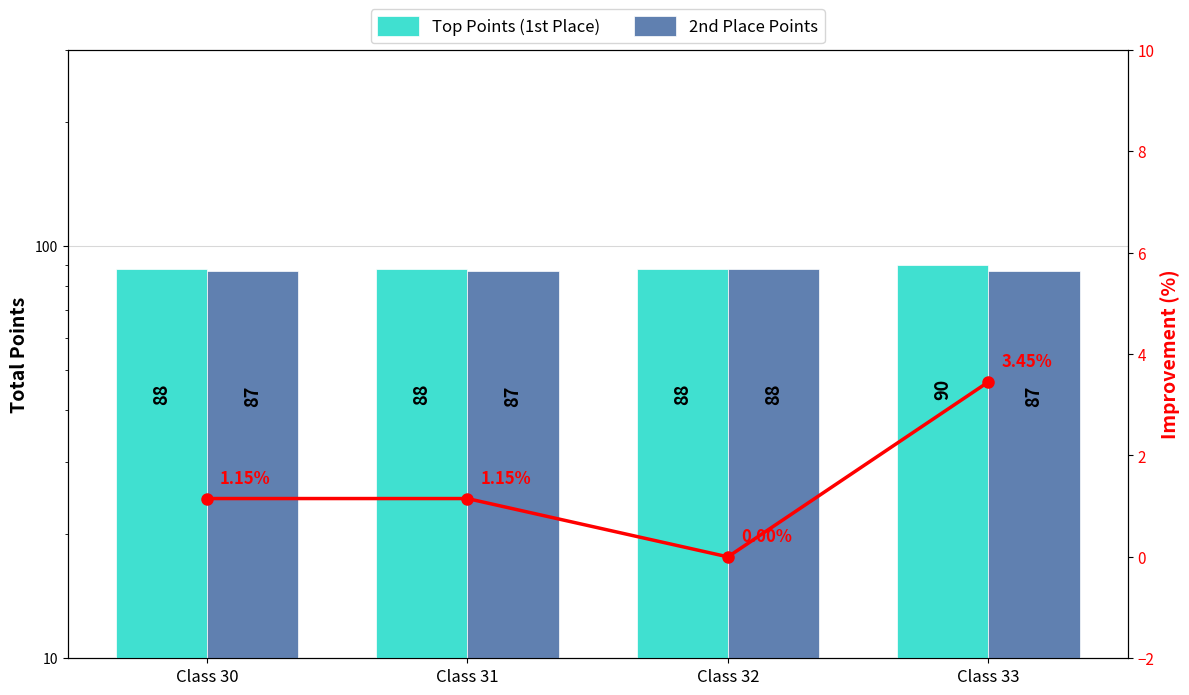

Which series has the largest range (max minus min)?

Top Points (1st Place)